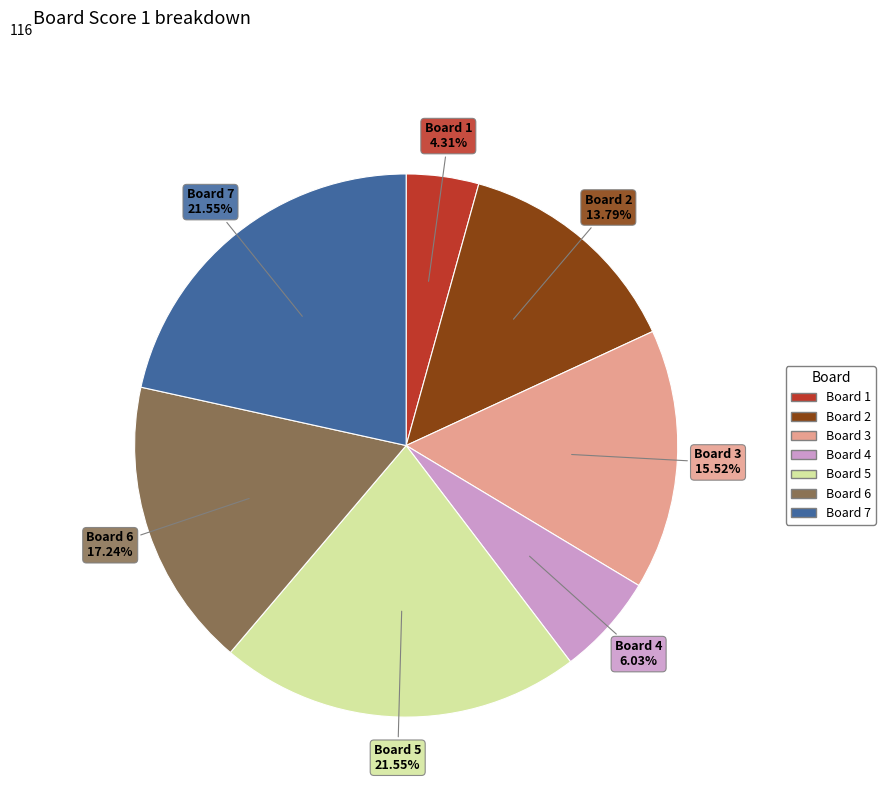

What is the total percentage of Board 3 and Board 7?

37.1%